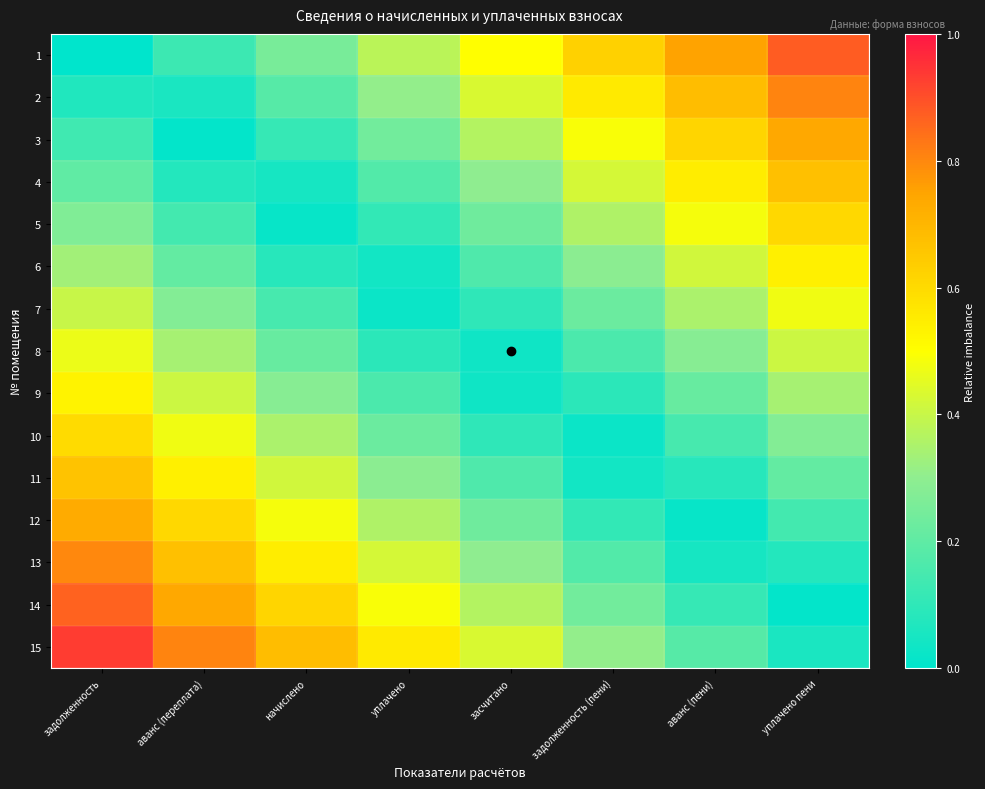

Reading left to right, list all the values displayed in this chart.

1: задолженность=0.0	аванс (переплата)=0.1	начислено=0.2	уплачено=0.4	засчитано=0.5	задолженность (пени)=0.6	аванс (пени)=0.8	уплачено пени=0.9
2: задолженность=0.1	аванс (переплата)=0.1	начислено=0.2	уплачено=0.3	засчитано=0.4	задолженность (пени)=0.6	аванс (пени)=0.7	уплачено пени=0.8
3: задолженность=0.1	аванс (переплата)=0.0	начислено=0.1	уплачено=0.2	засчитано=0.4	задолженность (пени)=0.5	аванс (пени)=0.6	уплачено пени=0.7
4: задолженность=0.2	аванс (переплата)=0.1	начислено=0.0	уплачено=0.2	засчитано=0.3	задолженность (пени)=0.4	аванс (пени)=0.6	уплачено пени=0.7
5: задолженность=0.3	аванс (переплата)=0.1	начислено=0.0	уплачено=0.1	засчитано=0.2	задолженность (пени)=0.4	аванс (пени)=0.5	уплачено пени=0.6
6: задолженность=0.3	аванс (переплата)=0.2	начислено=0.1	уплачено=0.0	засчитано=0.2	задолженность (пени)=0.3	аванс (пени)=0.4	уплачено пени=0.5
7: задолженность=0.4	аванс (переплата)=0.3	начислено=0.2	уплачено=0.0	засчитано=0.1	задолженность (пени)=0.2	аванс (пени)=0.3	уплачено пени=0.5
8: задолженность=0.5	аванс (переплата)=0.3	начислено=0.2	уплачено=0.1	засчитано=0.0	задолженность (пени)=0.2	аванс (пени)=0.3	уплачено пени=0.4
9: задолженность=0.5	аванс (переплата)=0.4	начислено=0.3	уплачено=0.2	засчитано=0.0	задолженность (пени)=0.1	аванс (пени)=0.2	уплачено пени=0.3
10: задолженность=0.6	аванс (переплата)=0.5	начислено=0.3	уплачено=0.2	засчитано=0.1	задолженность (пени)=0.0	аванс (пени)=0.2	уплачено пени=0.3
11: задолженность=0.7	аванс (переплата)=0.5	начислено=0.4	уплачено=0.3	засчитано=0.2	задолженность (пени)=0.0	аванс (пени)=0.1	уплачено пени=0.2
12: задолженность=0.7	аванс (переплата)=0.6	начислено=0.5	уплачено=0.4	засчитано=0.2	задолженность (пени)=0.1	аванс (пени)=0.0	уплачено пени=0.1
13: задолженность=0.8	аванс (переплата)=0.7	начислено=0.6	уплачено=0.4	засчитано=0.3	задолженность (пени)=0.2	аванс (пени)=0.1	уплачено пени=0.1
14: задолженность=0.9	аванс (переплата)=0.7	начислено=0.6	уплачено=0.5	засчитано=0.4	задолженность (пени)=0.2	аванс (пени)=0.1	уплачено пени=0.0
15: задолженность=0.9	аванс (переплата)=0.8	начислено=0.7	уплачено=0.6	засчитано=0.4	задолженность (пени)=0.3	аванс (пени)=0.2	уплачено пени=0.1